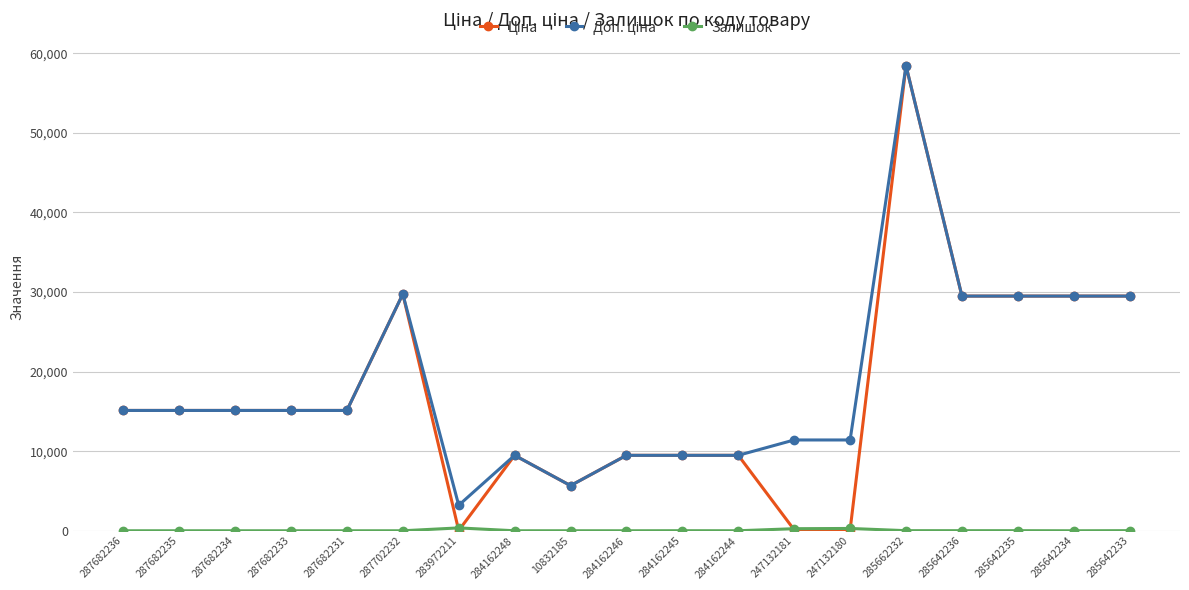

What is the spread (max minus min) of values at 285642234?

29491.5